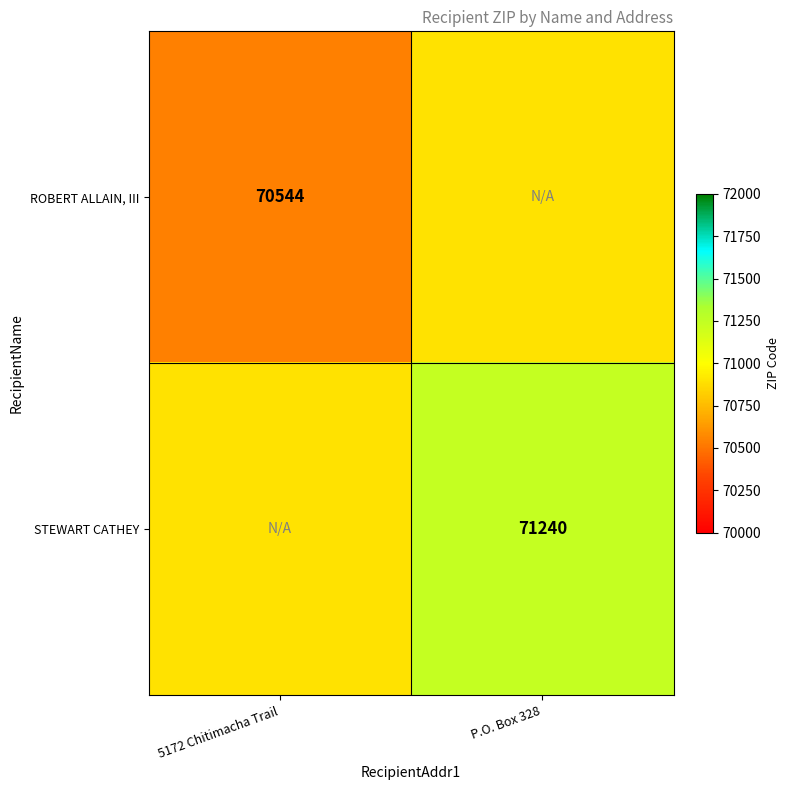

True or false: STEWART CATHEY has a value of 123495 at P.O. Box 328.

False